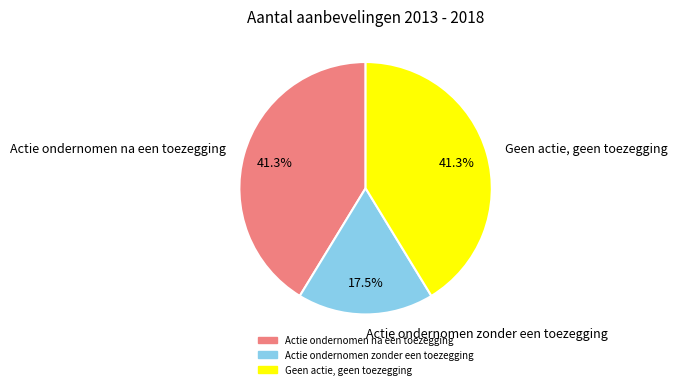

What percentage is NOT represented by Actie ondernomen na een toezegging?

58.7%